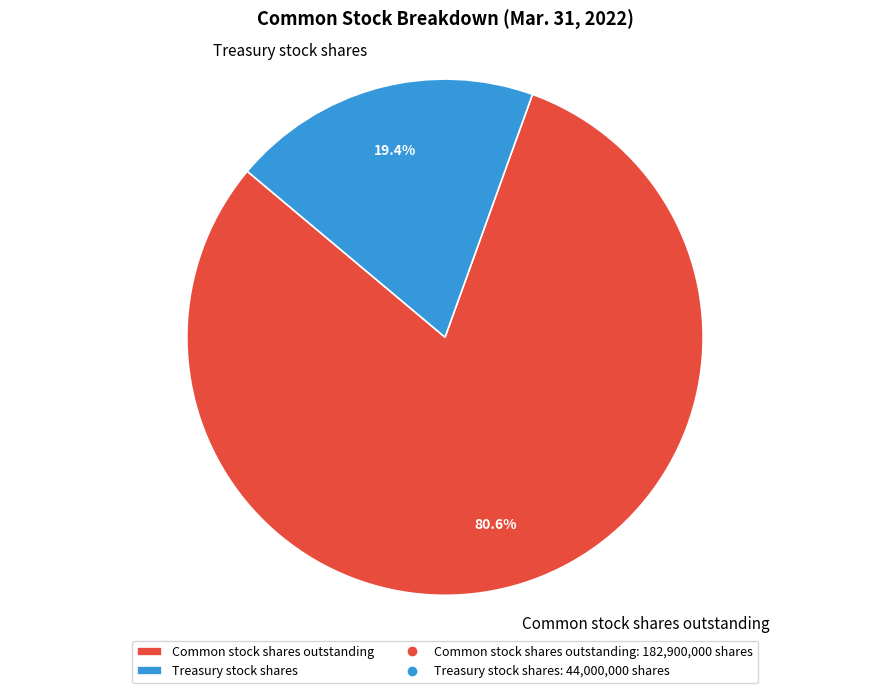

Which category has the biggest portion of the pie?

Common stock shares outstanding